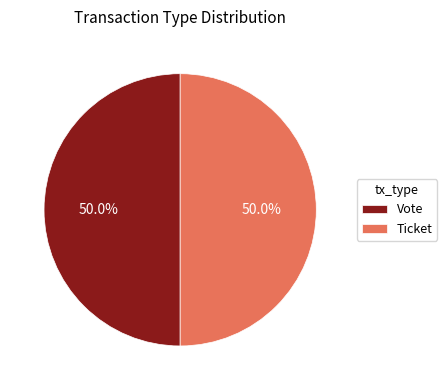

Combined, do Vote and Ticket account for over 50%?

Yes